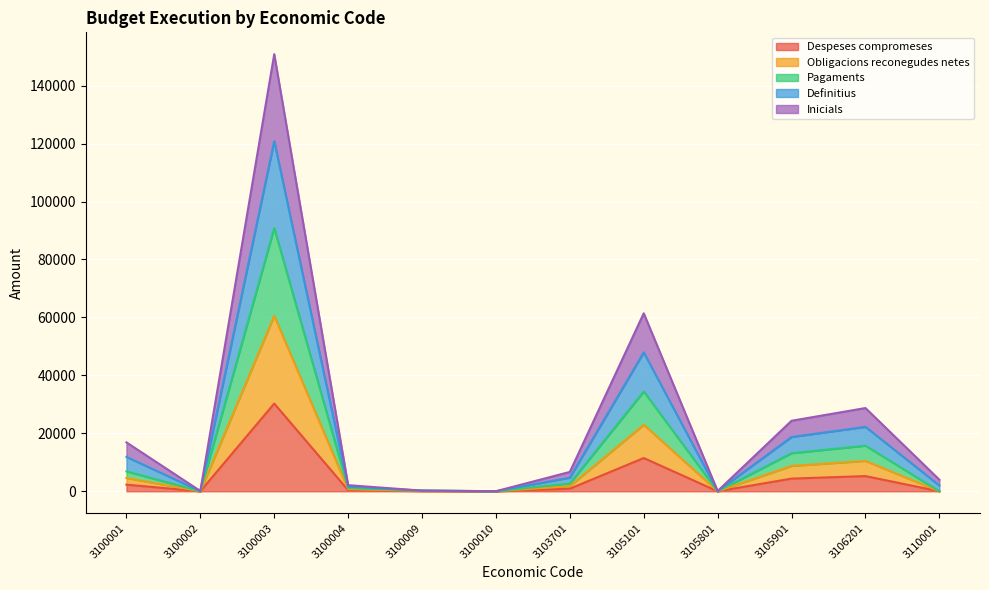

In Inicials, how many points are lower than both neighbors (excluding endpoints)?

3